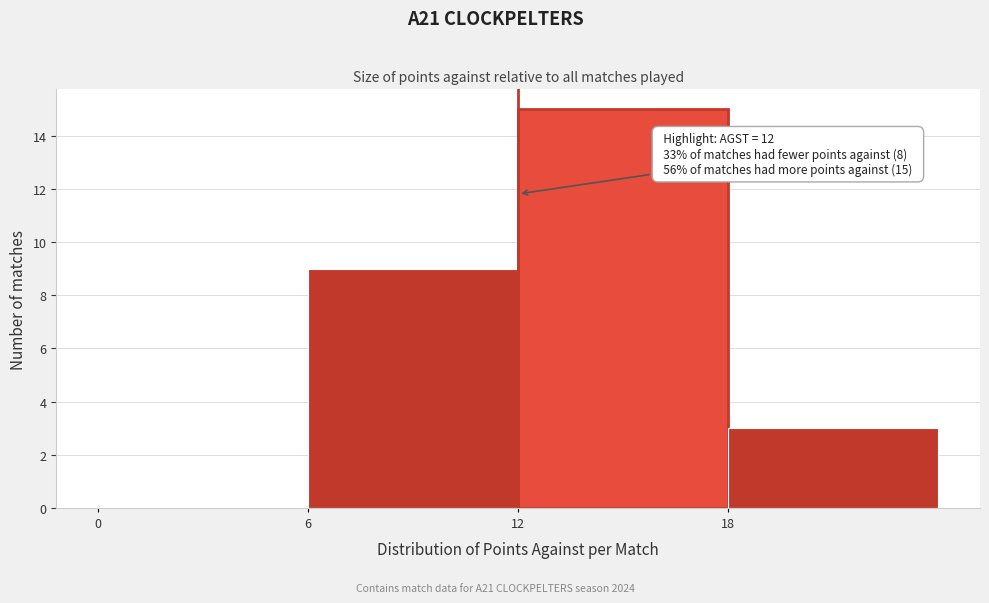

Which range on the x-axis has the tallest bar?

12 to 18